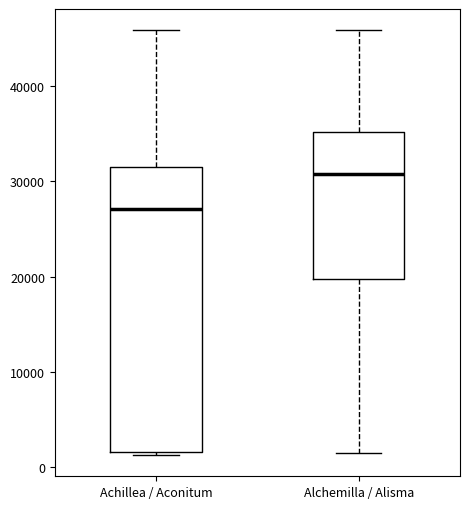

Reading left to right, transcribe this box plot: for each box, give where its median line is, the range the box spans, and where its two whiskers end, as read against the y-axis. The values are not printed on the chart, so give them approximately, as read against the axis.

Achillea / Aconitum: median 27000, box 2000 to 32000, whiskers 1000 to 46000
Alchemilla / Alisma: median 31000, box 20000 to 35000, whiskers 1000 to 46000